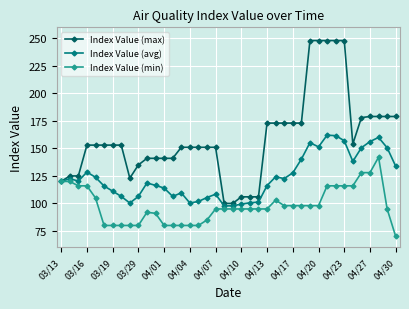

How many lines are shown in the chart?

3